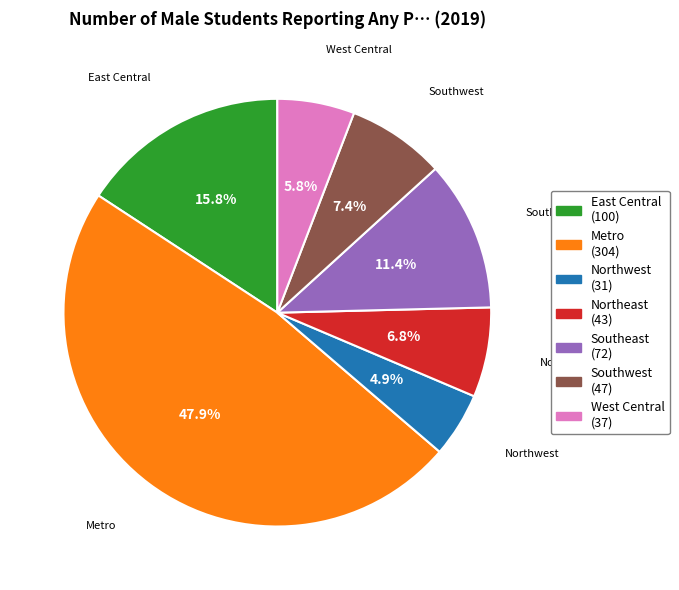

Do East Central and Southeast together represent more than half of the pie?

No